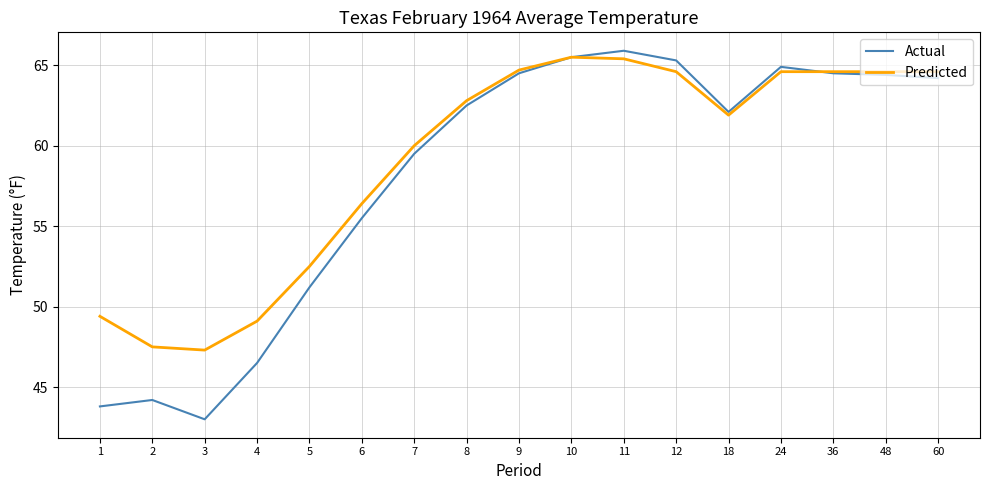

Count the number of categories in the chart.

17